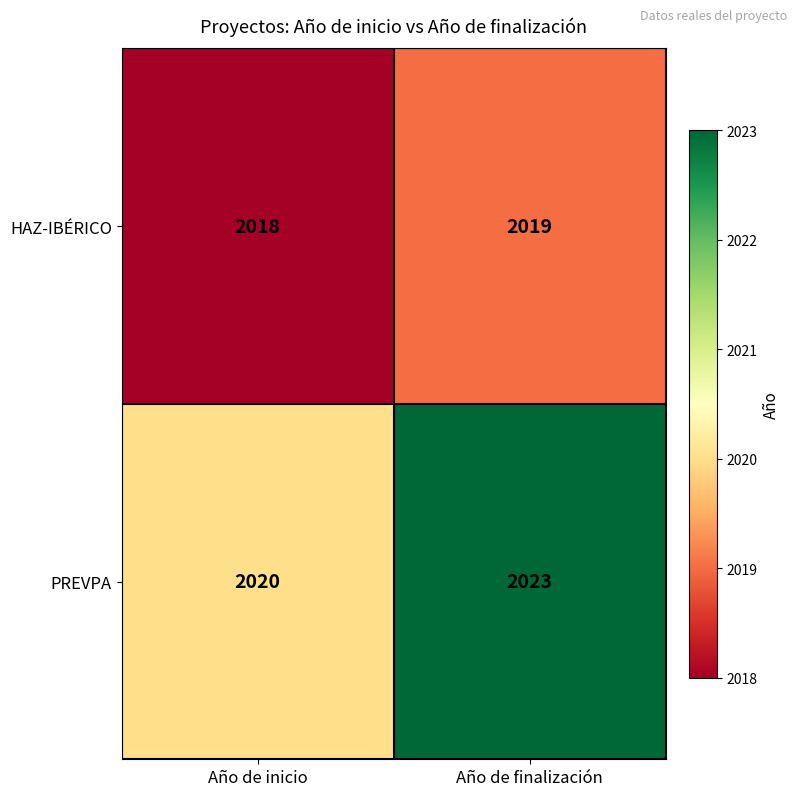

Reading right to left, extract all data points from this chart.

HAZ-IBÉRICO: 2019	2018
PREVPA: 2023	2020